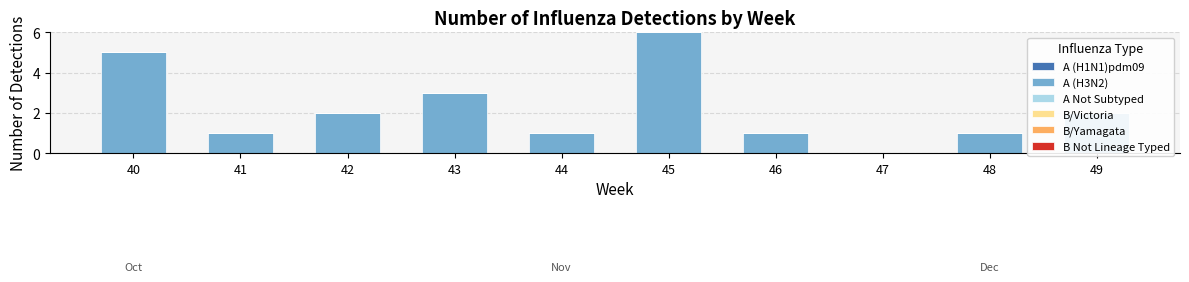

What is the sum of all values?

22